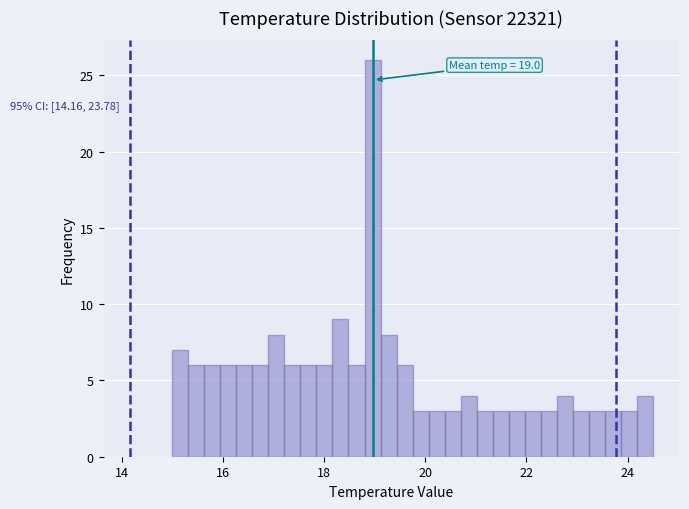

Around what value on the x-axis is the tallest bar? Give the approximate position of its centre, as read against the axis.

19.0